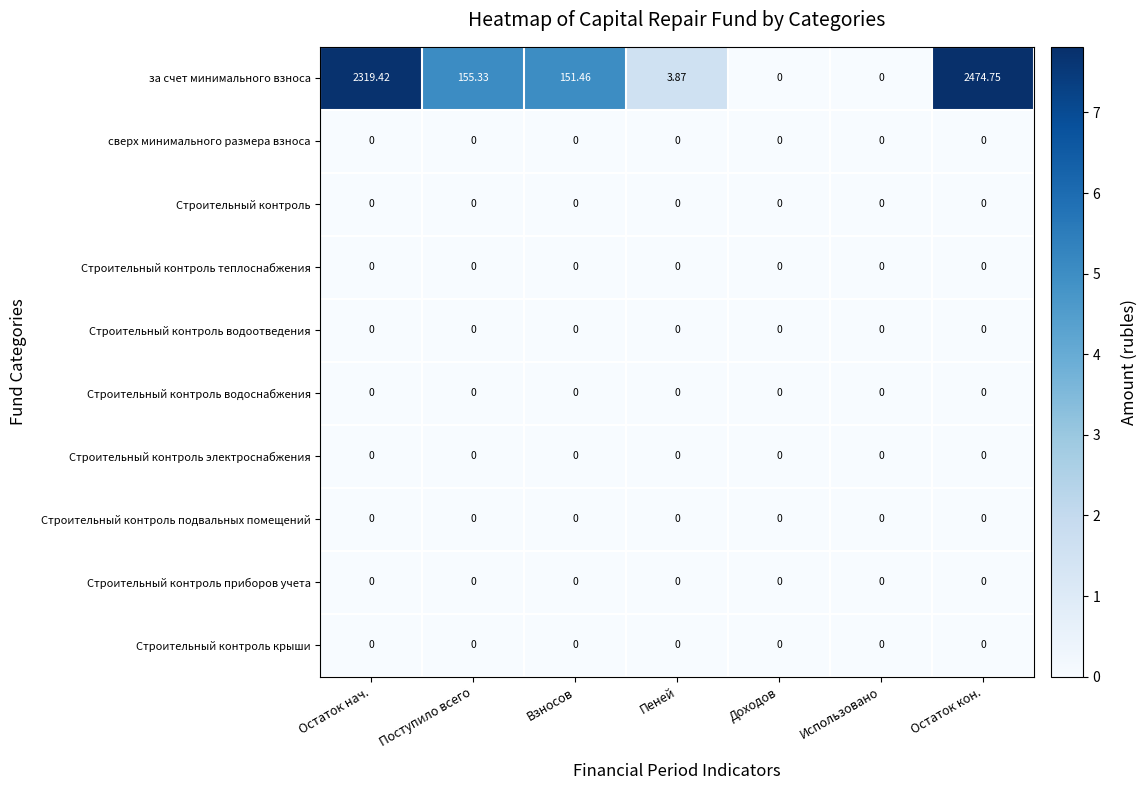

Which label corresponds to the largest value in the chart?

Остаток кон.